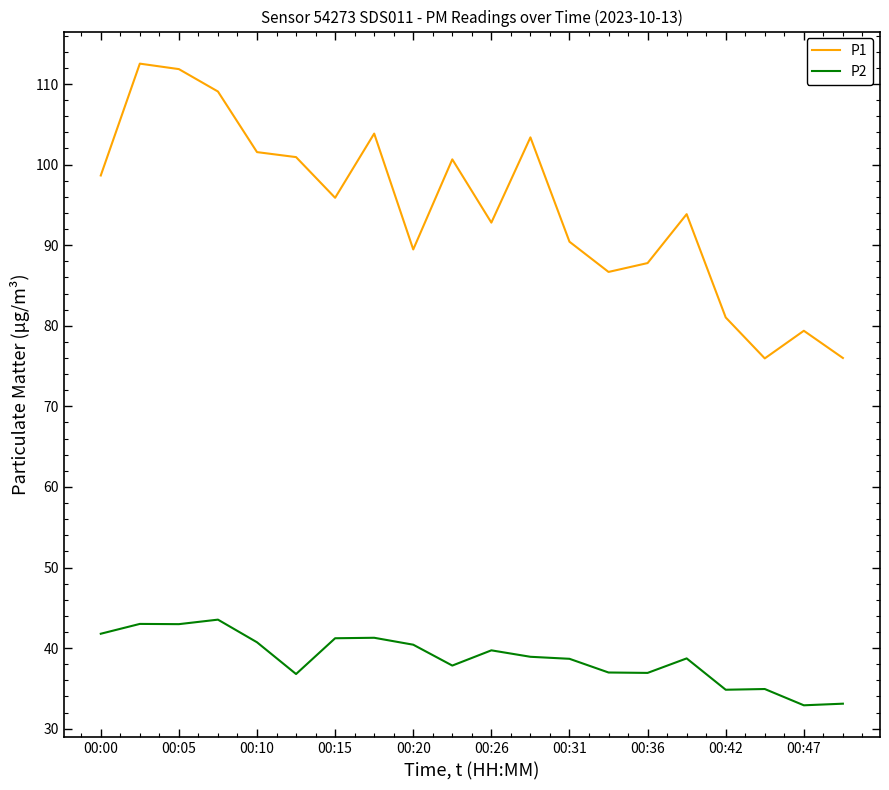

How many lines are shown in the chart?

2